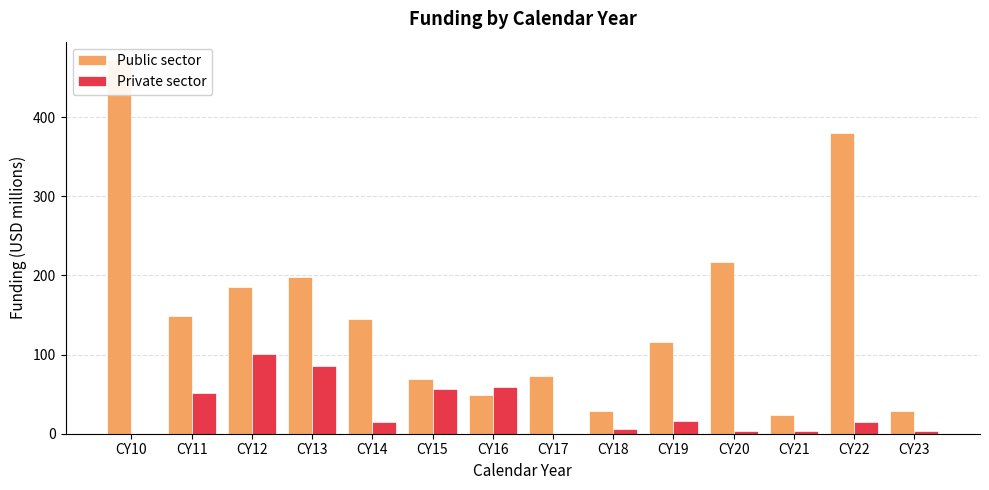

Reading right to left, extract all data points from this chart.

Public sector: CY23=28.4	CY22=380.4	CY21=23.1	CY20=217.3	CY19=115.8	CY18=28.5	CY17=73.5	CY16=48.5	CY15=69.5	CY14=144.9	CY13=198.6	CY12=185.0	CY11=148.9	CY10=471.7
Private sector: CY23=3.1	CY22=15.0	CY21=3.4	CY20=3.5	CY19=15.7	CY18=6.3	CY17=0.0	CY16=59.4	CY15=55.9	CY14=14.5	CY13=85.5	CY12=101.3	CY11=51.5	CY10=0.0